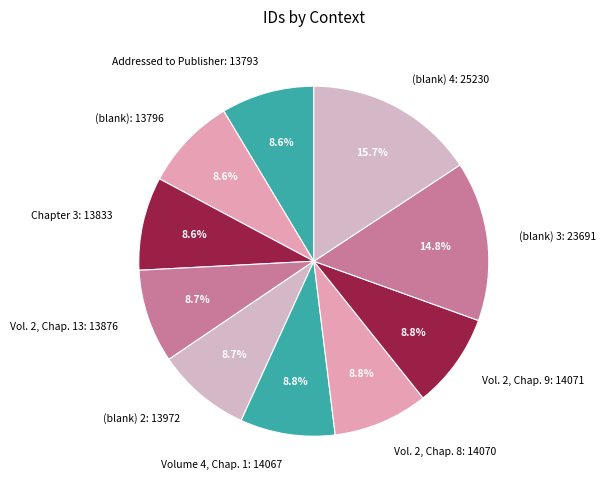

How many segments does this pie chart have?

10